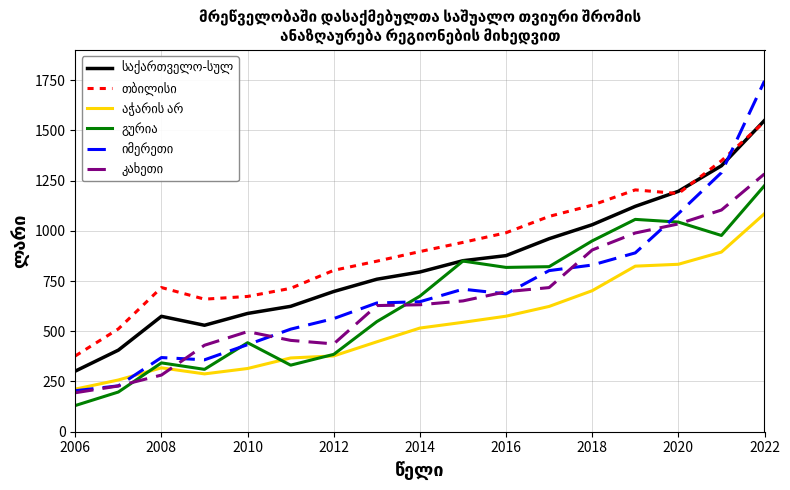

What is the maximum value shown in the chart?

1745.6